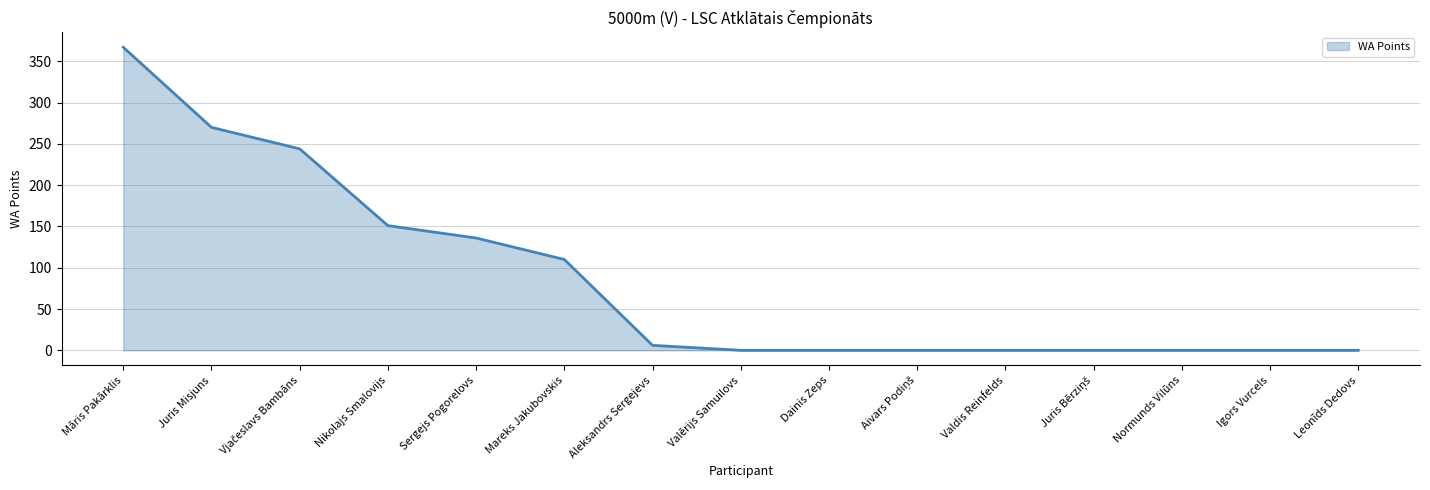

Count the number of categories in the chart.

15